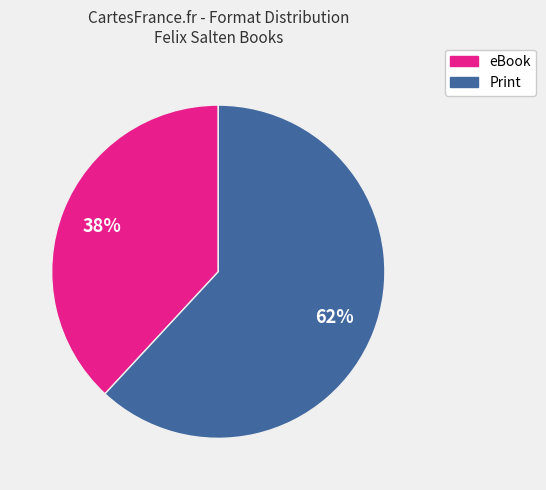

To the nearest percent, what is the average slice percentage?

50%